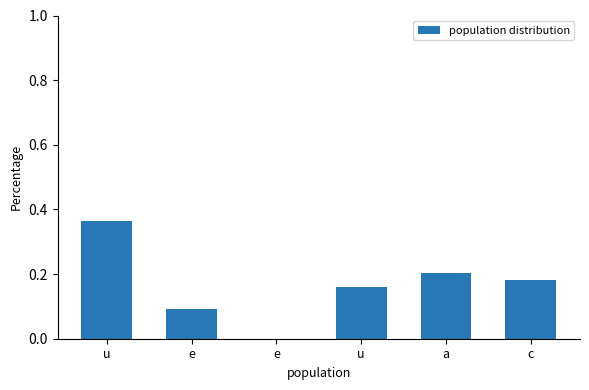

Are the bars grouped side by side (vs. stacked)?

No